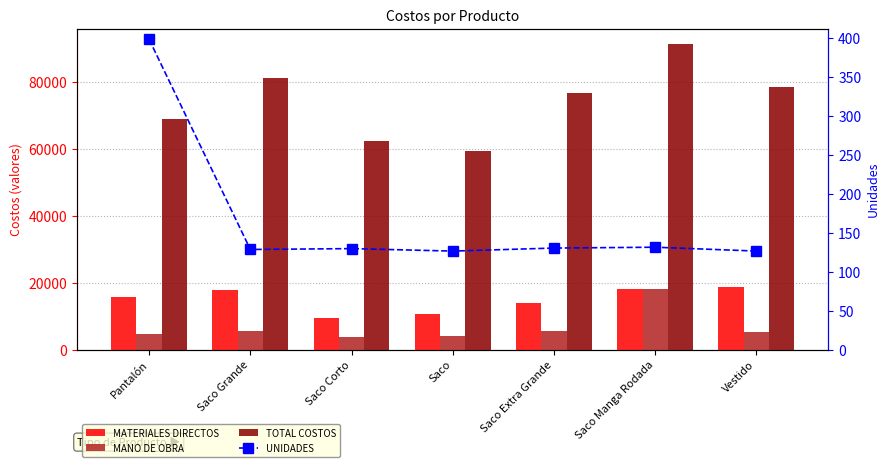

How many values in the UNIDADES series are below 129?

3